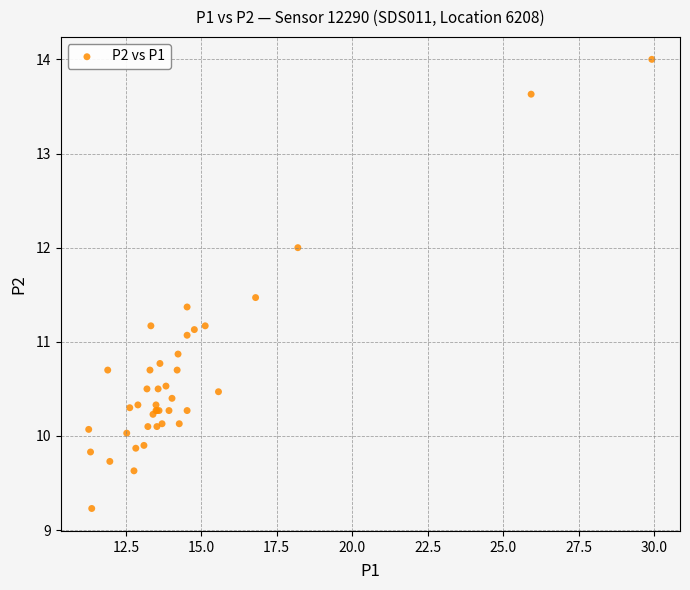

What Y value in the scatter plot is closest to 11?

11.1